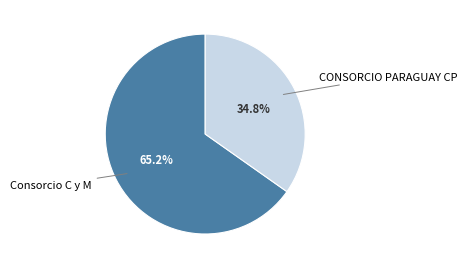

Is there a majority slice in this chart?

Yes